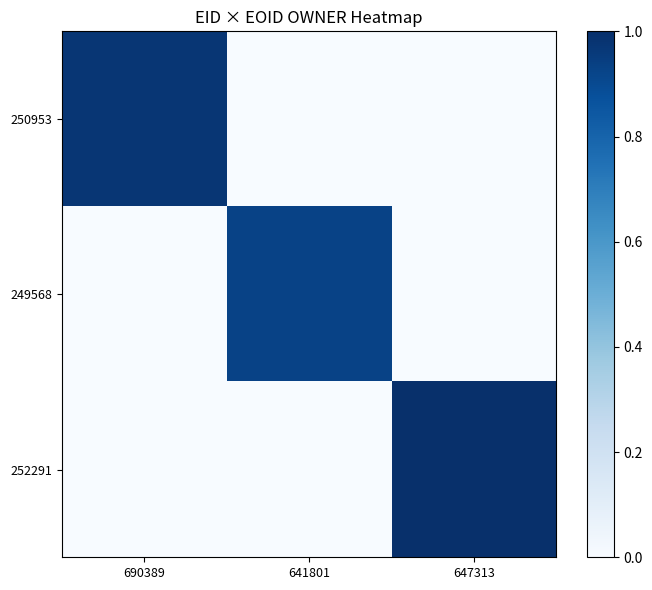

Between 641801 and 647313, which series saw the biggest shift?

252291